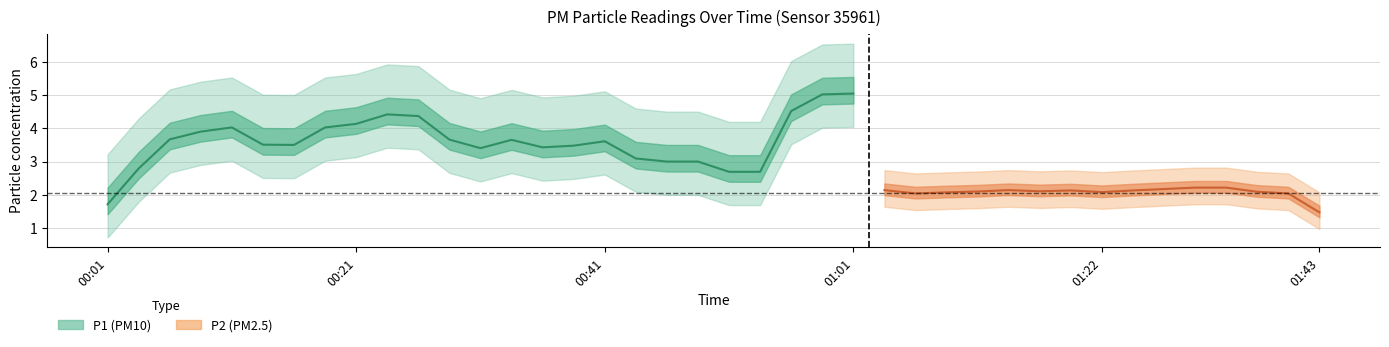

What is the average value of the P2 series?

2.0